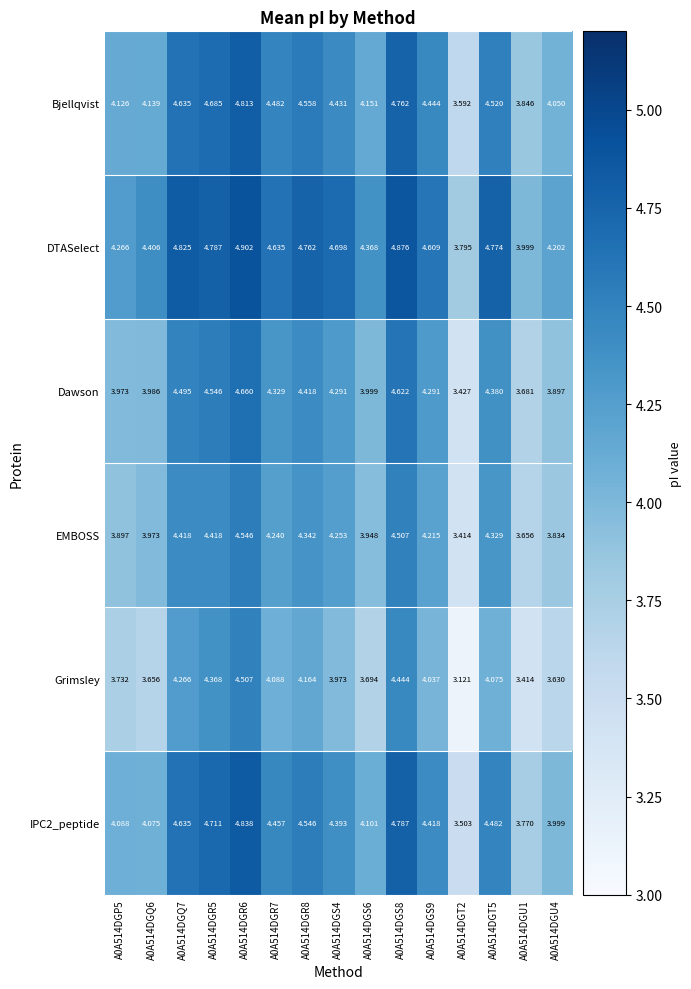

Which series has the largest total across all categories?

DTASelect